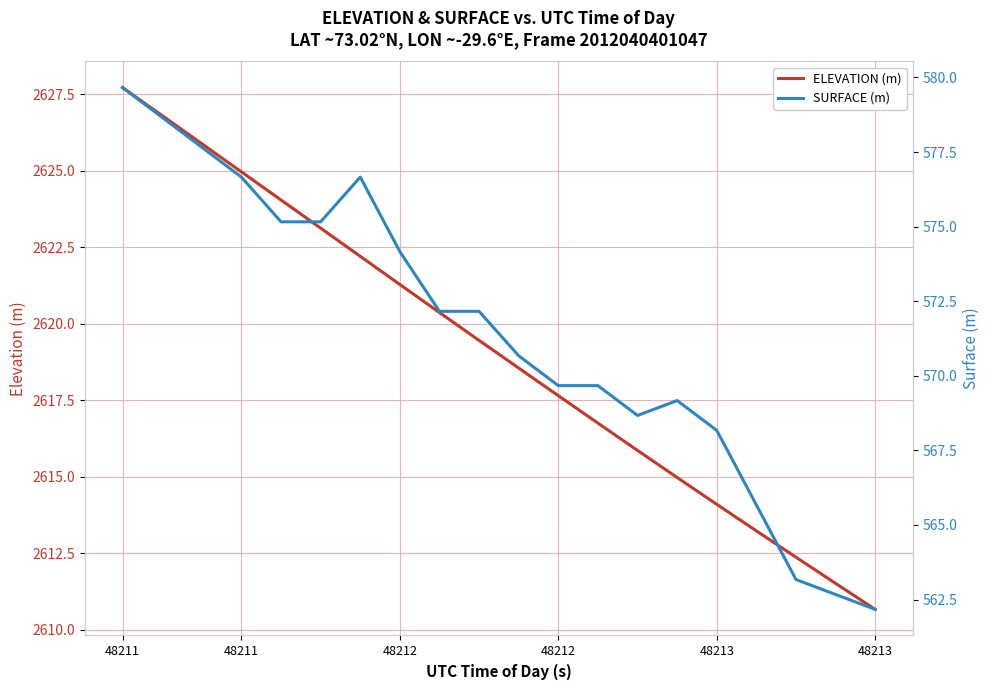

What is the difference between the second highest and minimum values in the SURFACE (m) series?

16.5